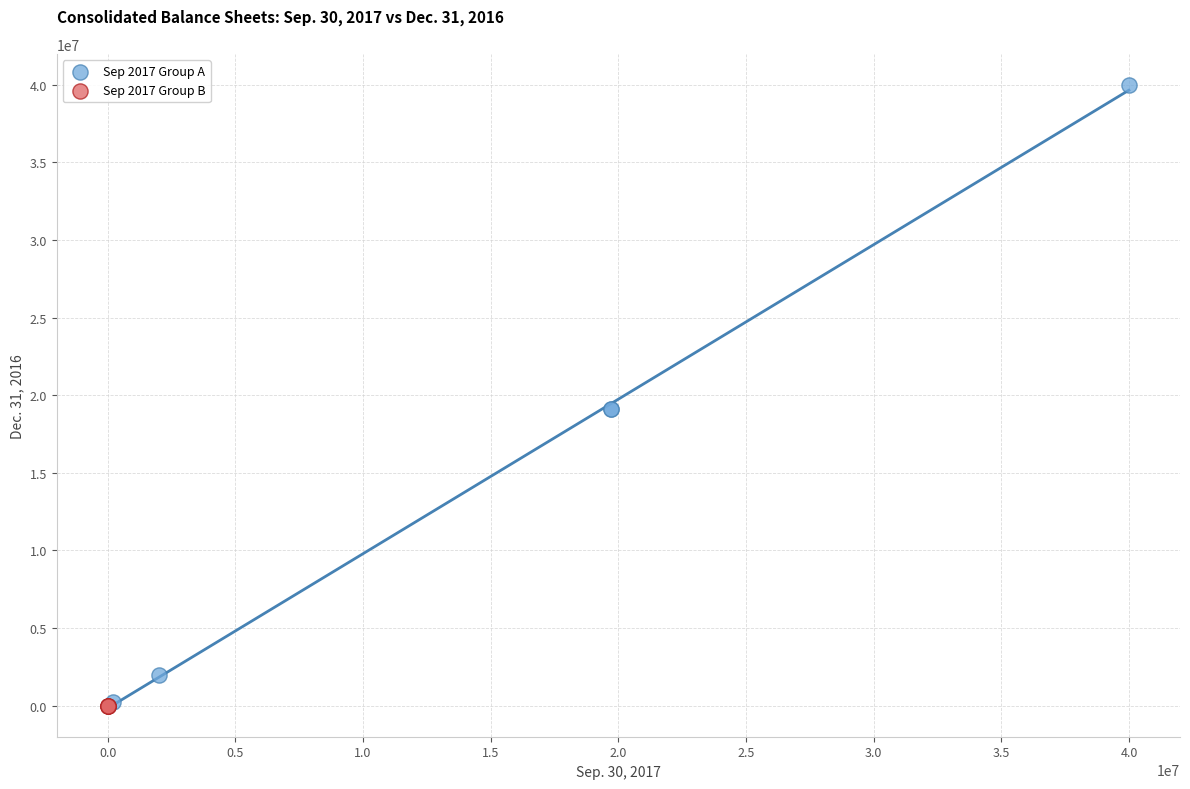

Which series has the largest Y range (max minus min)?

Sep 2017 Group A